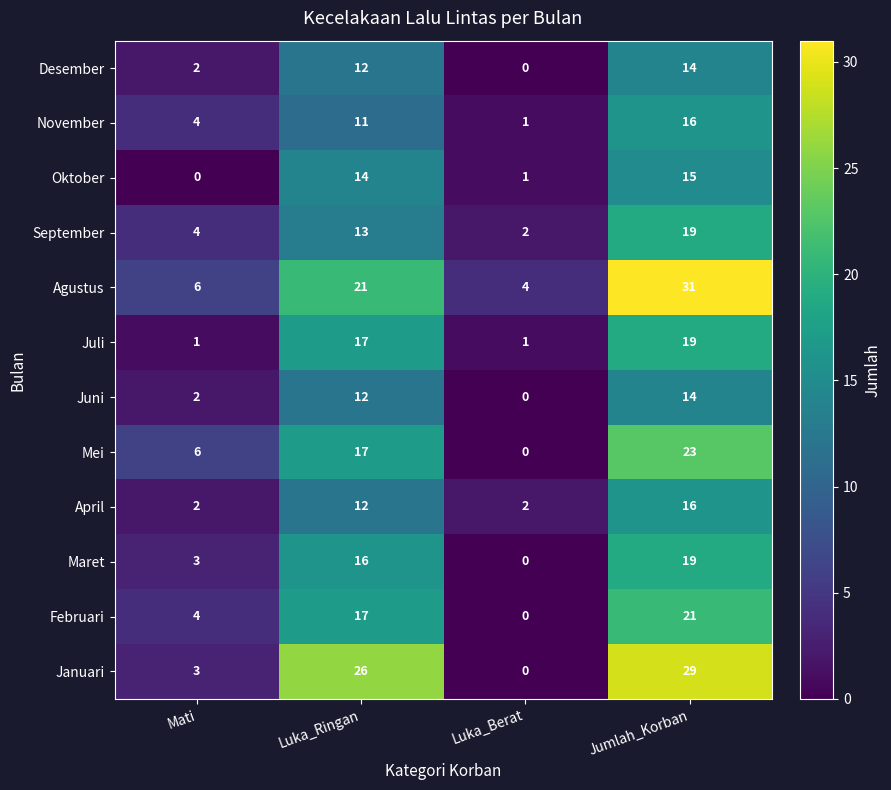

Which series has the largest total across all categories?

Agustus